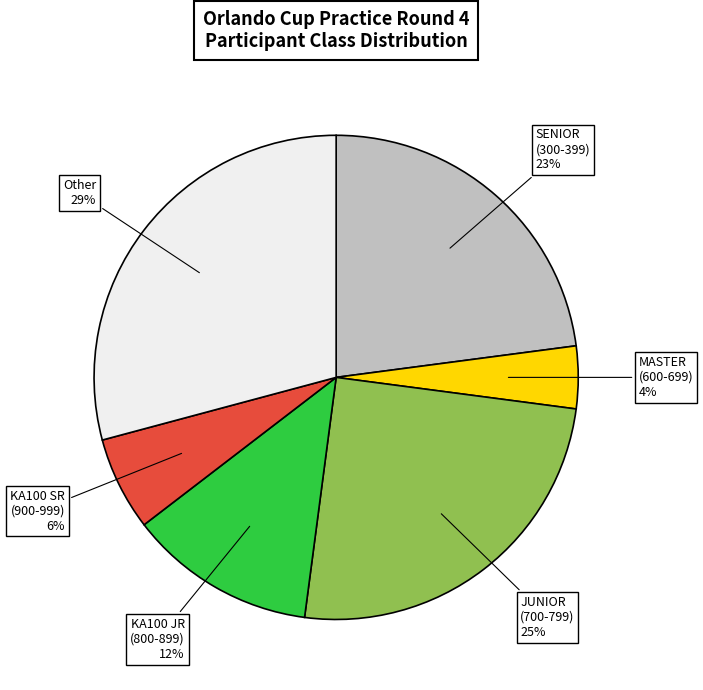

To the nearest percent, what percentage of the pie is MASTER (600-699)?

4%